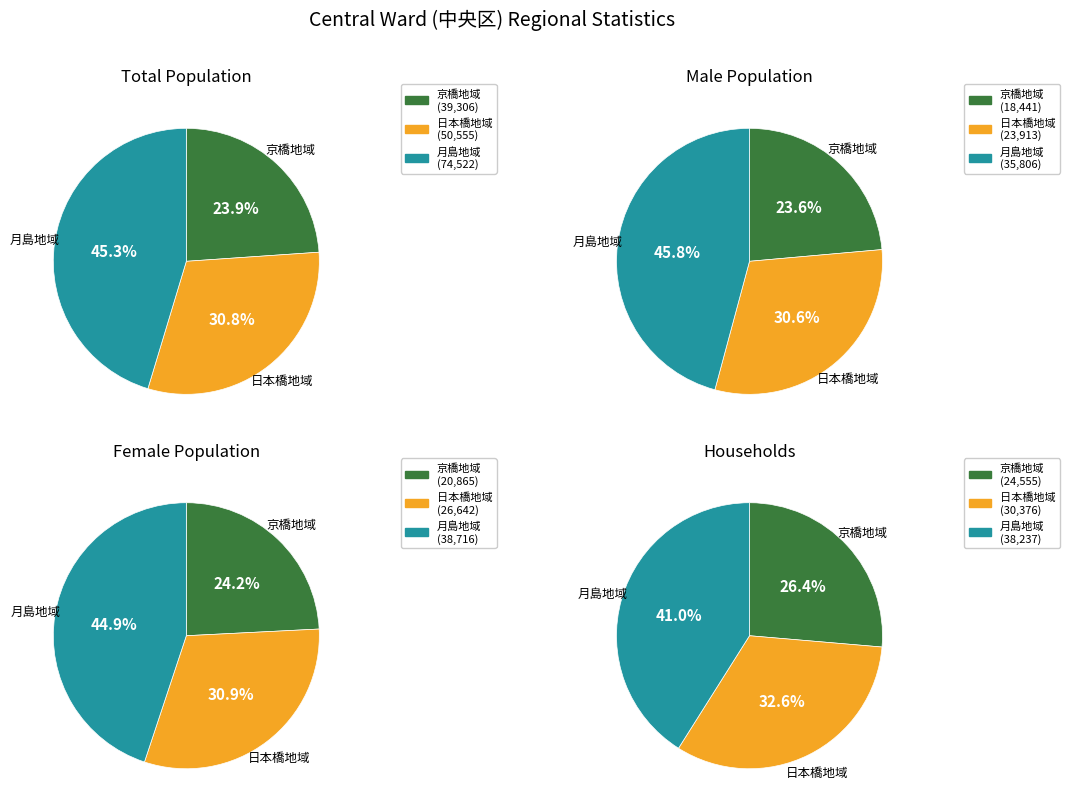

Which series has the largest range (max minus min)?

月島地域